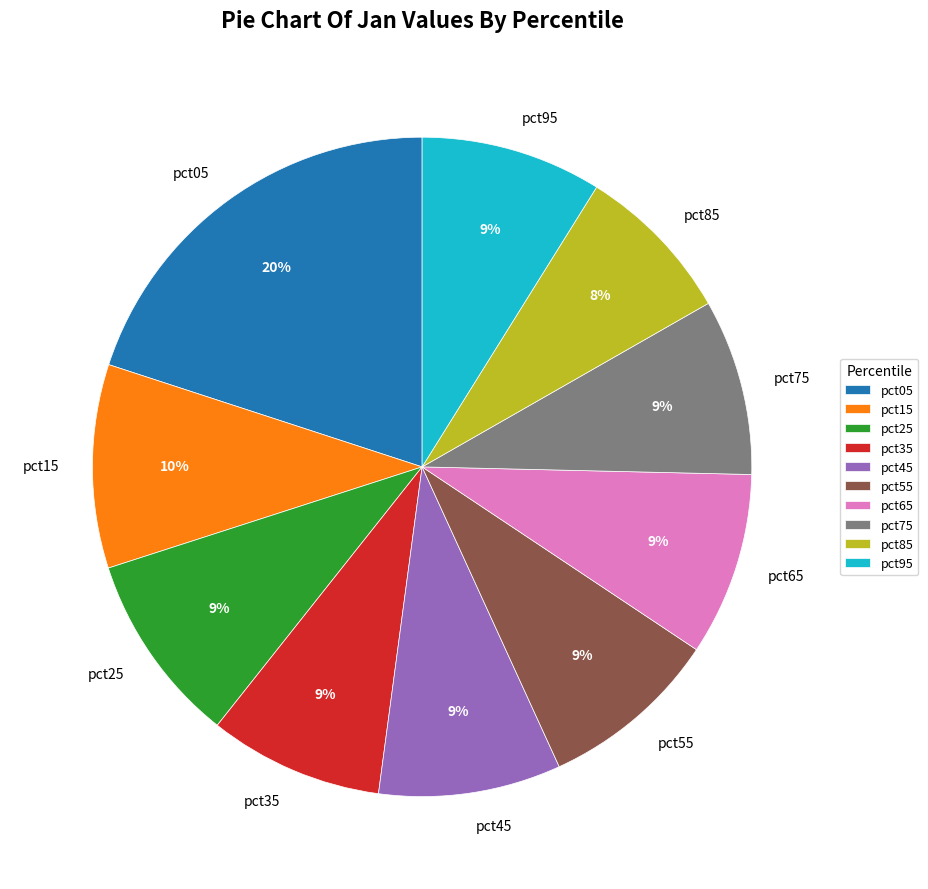

To the nearest percent, what is the combined percentage of pct05 and pct65?

29%